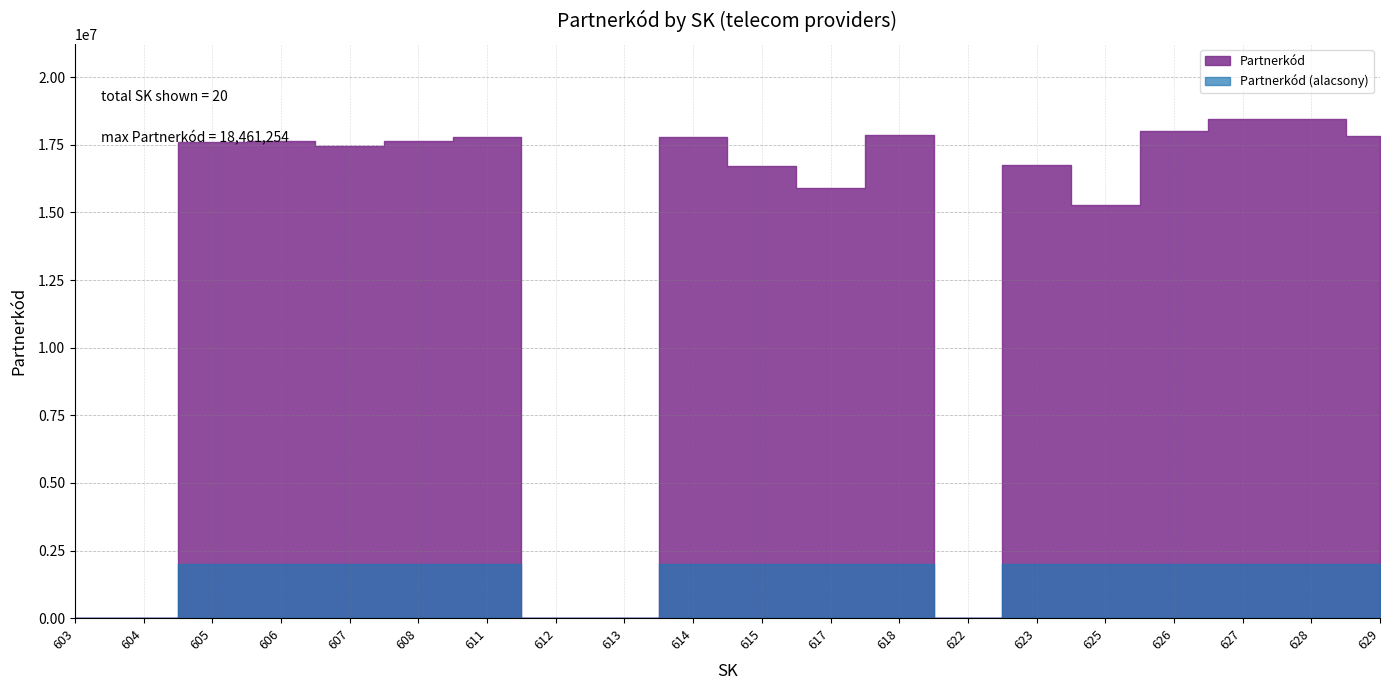

Reading left to right, extract all data points from this chart.

989	2493	17596958	17638411	17455895	17635246	17790359	1122	1334	17775141	16701784	15912791	17848070	1923	16742958	15271264	18007018	18461254	18458961	17812261